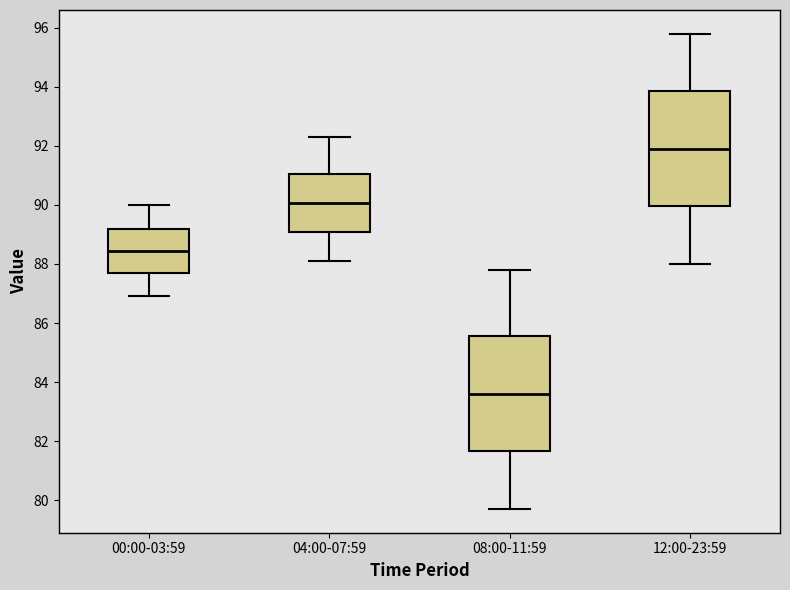

Reading left to right, read every box against the y-axis: the position of its median line, the range the box covers, and the ends of its whiskers. The values are not printed on the chart, so give them approximately, as read against the axis.

00:00-03:59: median 88.4, box 87.8 to 89.2, whiskers 87.0 to 90.0
04:00-07:59: median 90.0, box 89.2 to 91.0, whiskers 88.2 to 92.4
08:00-11:59: median 83.6, box 81.6 to 85.6, whiskers 79.8 to 87.8
12:00-23:59: median 92.0, box 90.0 to 93.8, whiskers 88.0 to 95.8